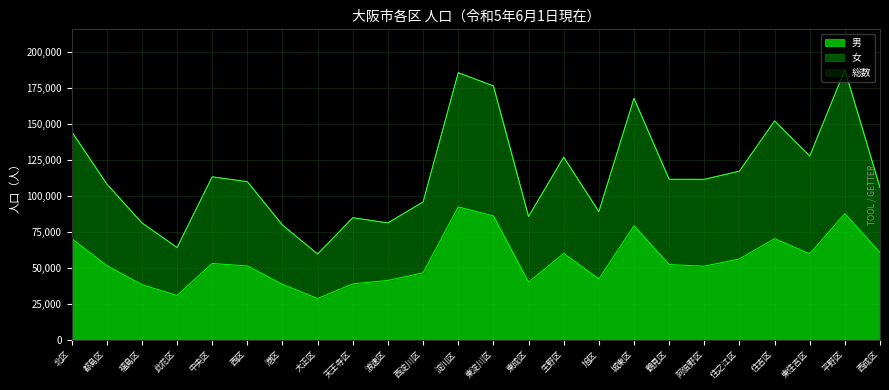

How many lines are shown in the chart?

3